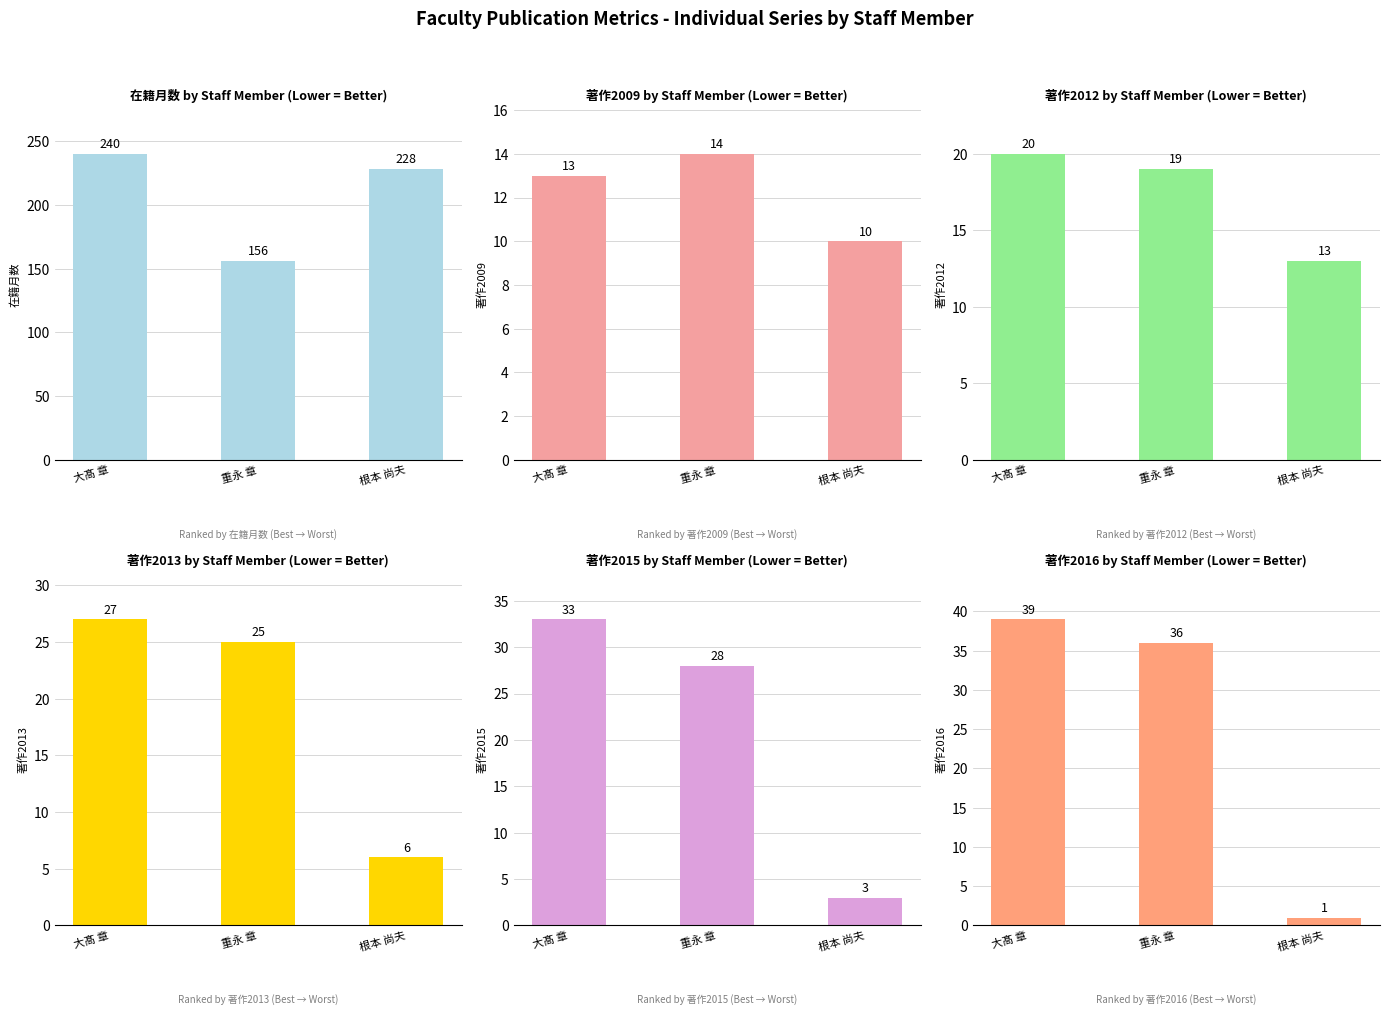

Reading left to right, extract all data points from this chart.

在籍月数: 240	156	228
著作2009: 13	14	10
著作2012: 20	19	13
著作2013: 27	25	6
著作2015: 33	28	3
著作2016: 39	36	1